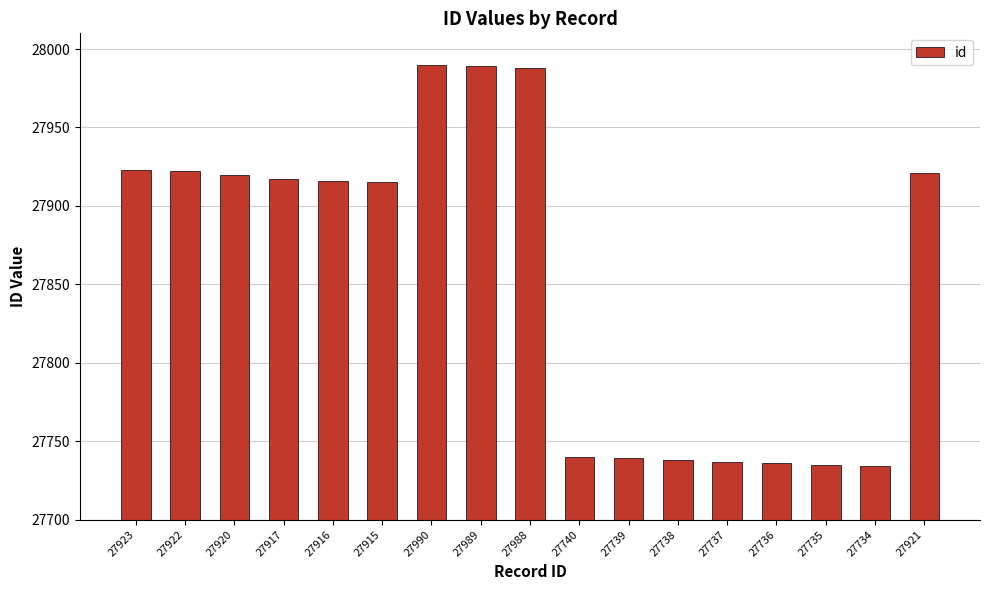

Is it true that the value at 27740 is 44783?

False